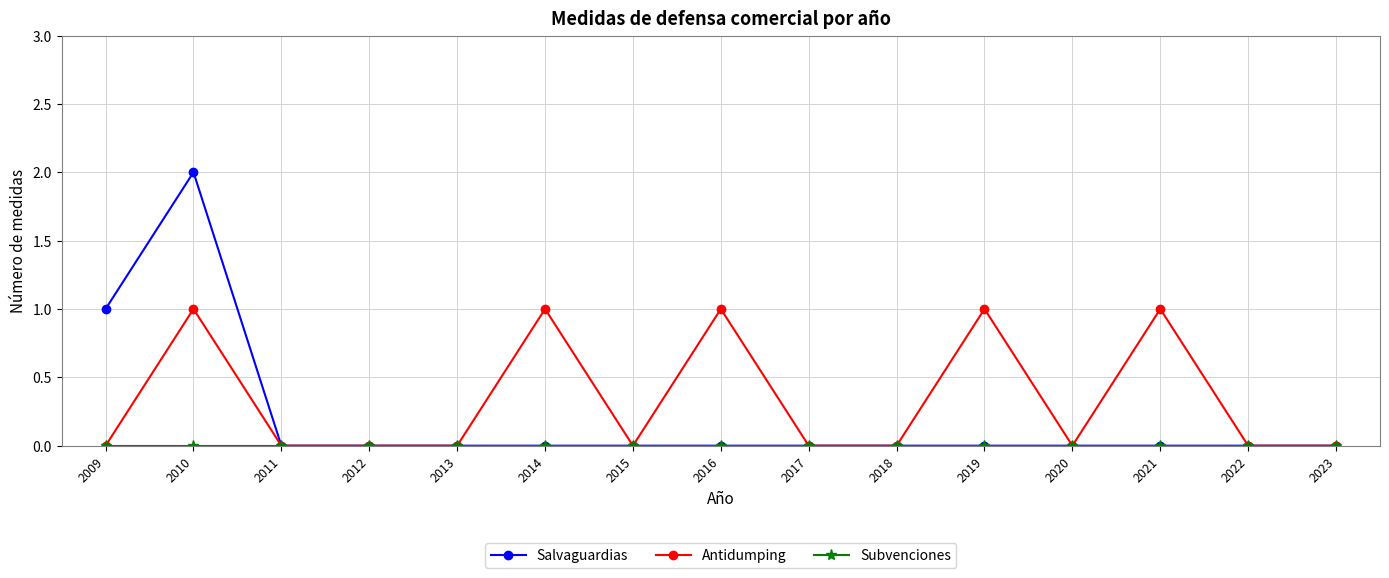

Which series has the largest total across all categories?

Antidumping